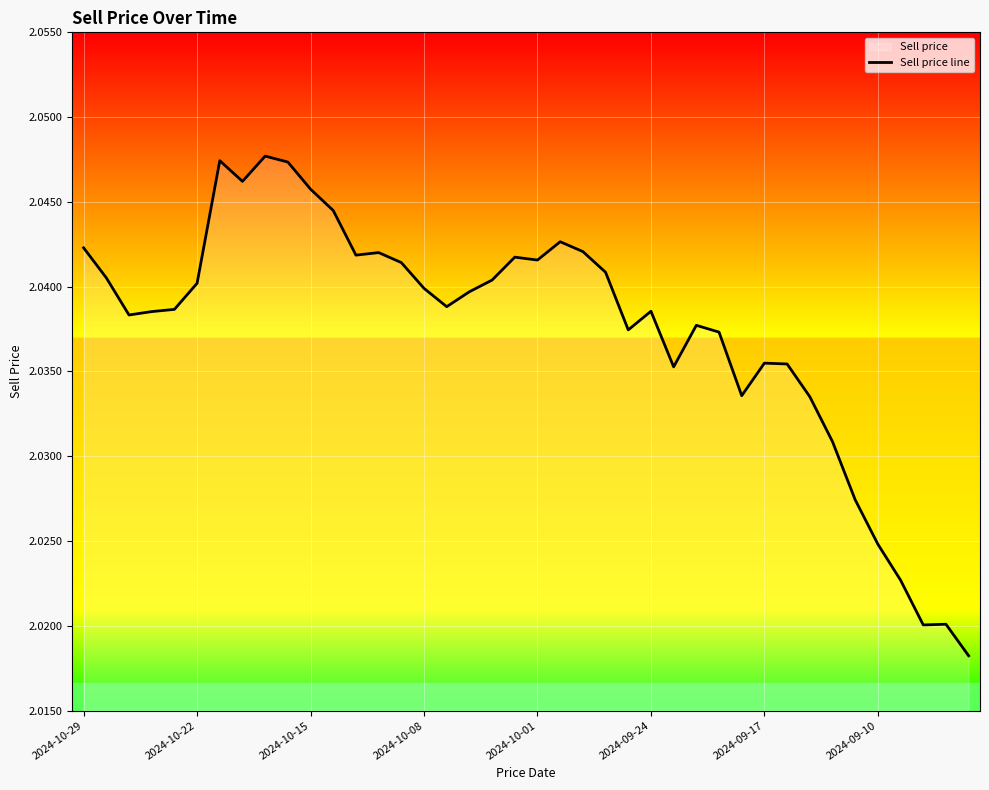

True or false: the data has more than 0 interior local peaks.

True